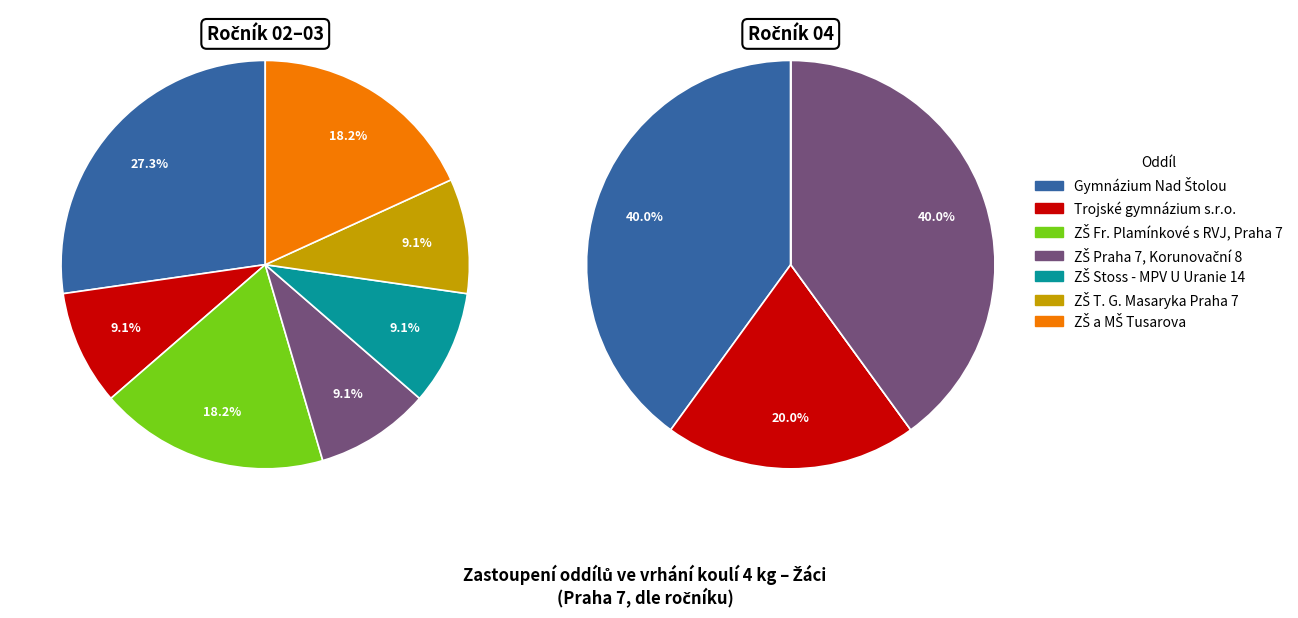

What portion of the pie excludes ZŠ a MŠ Tusarova?

87.5%